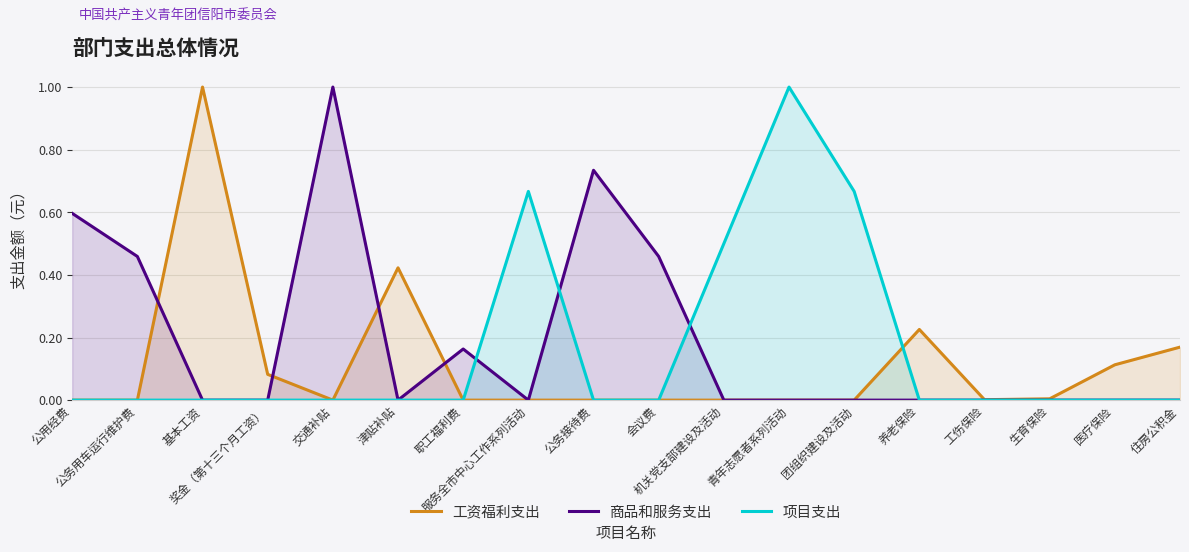

List the series in order of their overall mean, highest first.

商品和服务支出, 项目支出, 工资福利支出